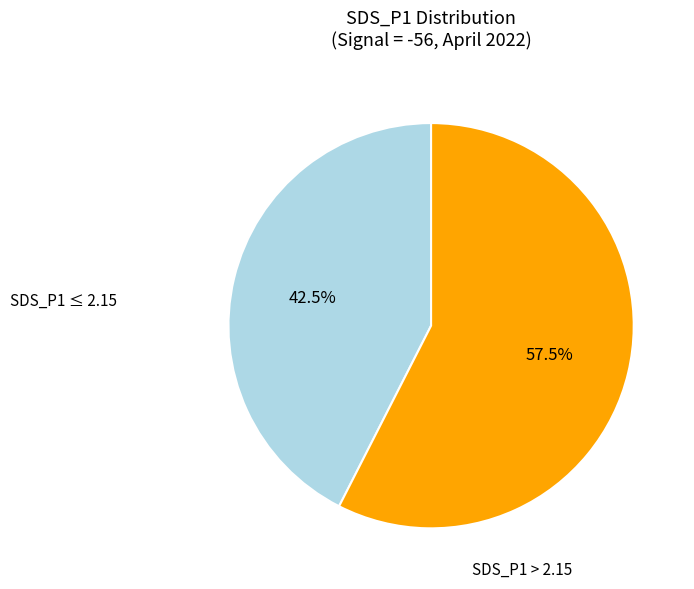

Is there any slice that represents more than half of the pie?

Yes